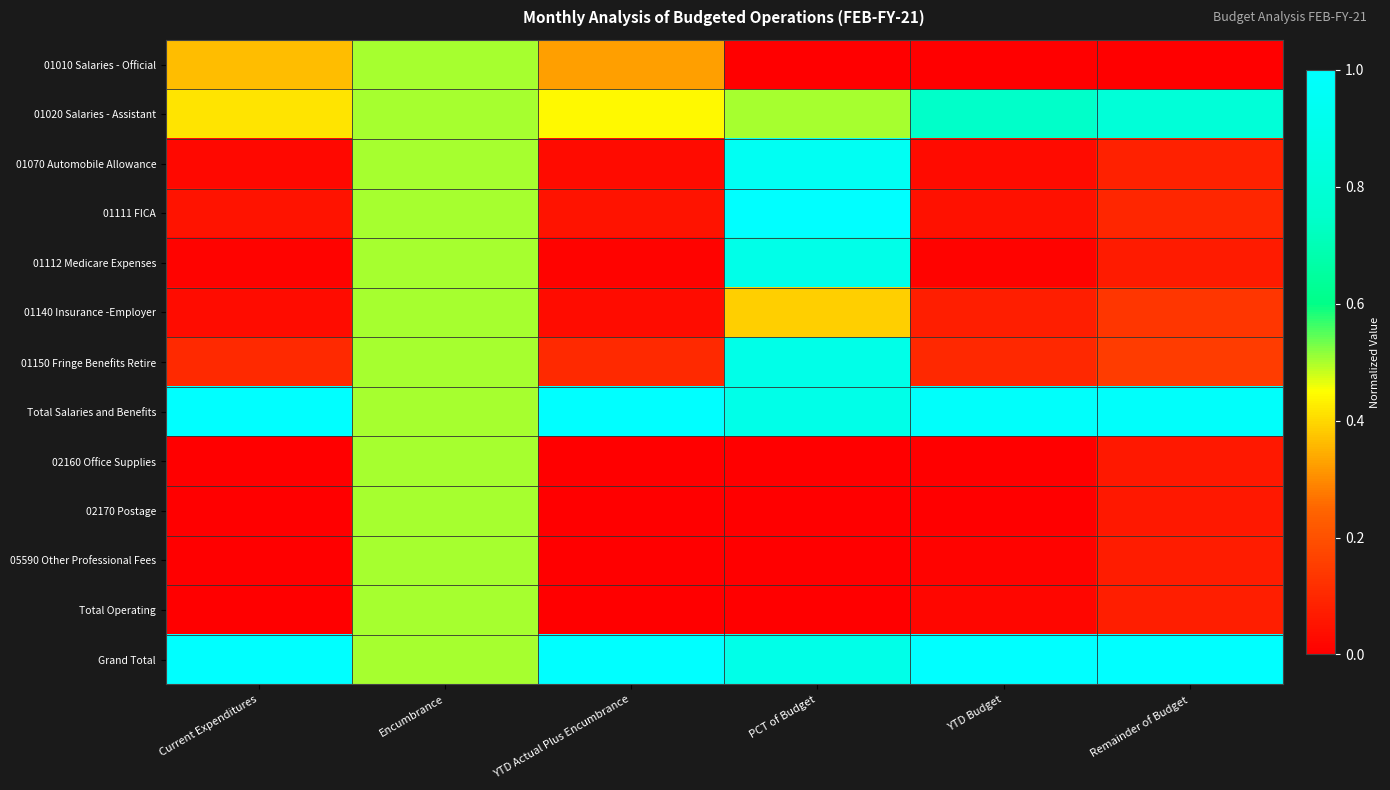

Between Current Expenditures and YTD Budget, which series saw the biggest shift?

01010 Salaries - Official